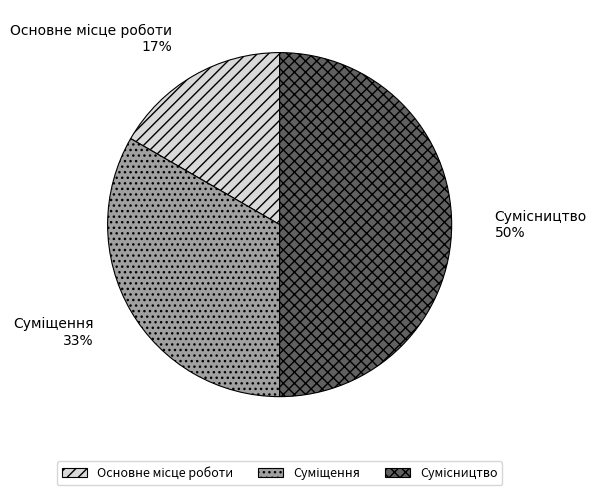

To the nearest percent, what is the difference between the largest and smallest slice percentages?

33%